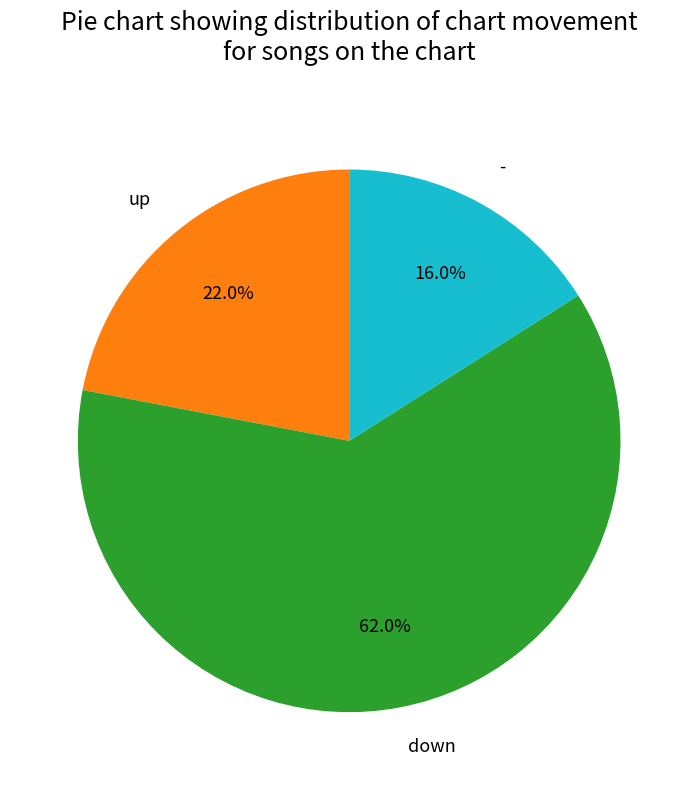

To the nearest percent, what percentage of the pie is down?

62%